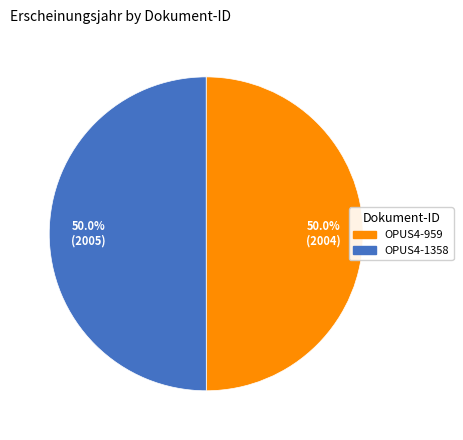

To the nearest percent, what percentage of the pie is OPUS4-959?

50%